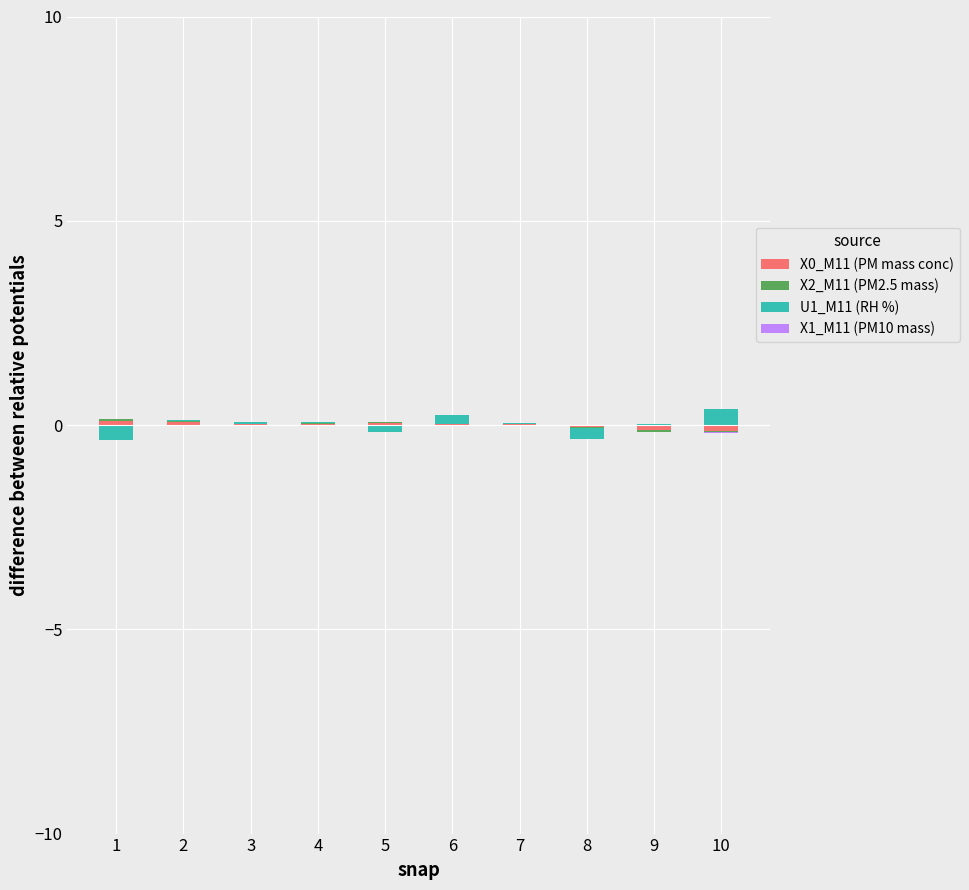

The value of X1_M11 (PM10 mass) at 8 is 0.0. True or false?

False